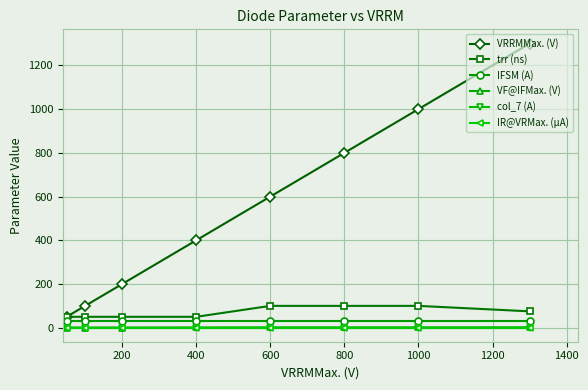

Does the chart have visible grid lines?

Yes